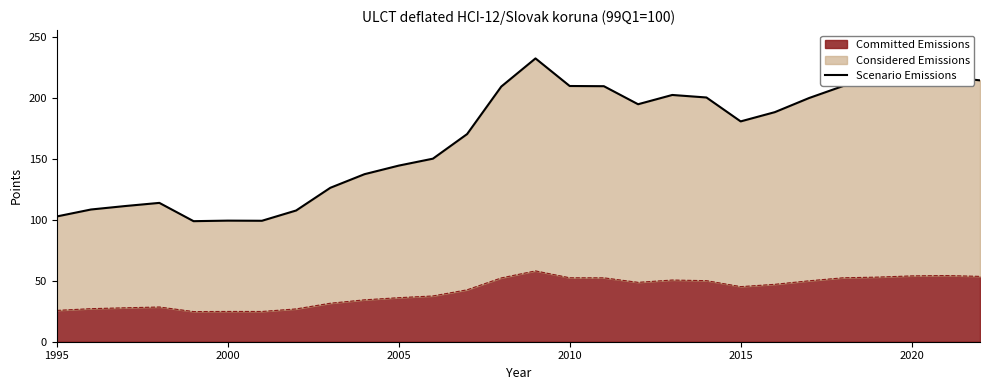

How many lines are shown in the chart?

1